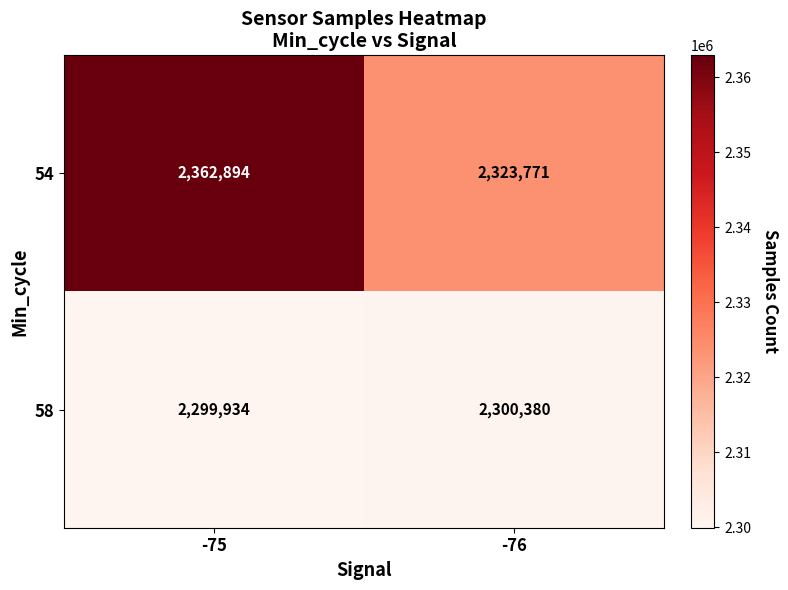

List the series in order of their overall mean, highest first.

54, 58